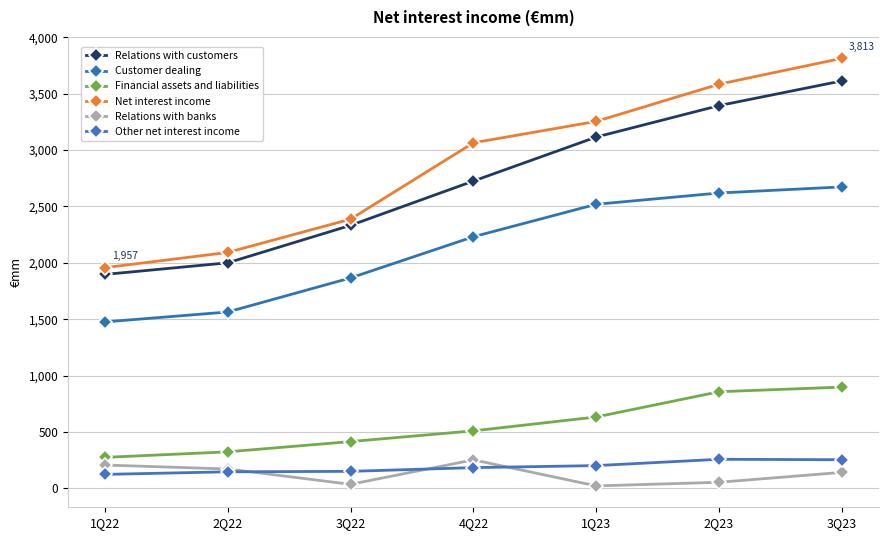

How many lines are shown in the chart?

6